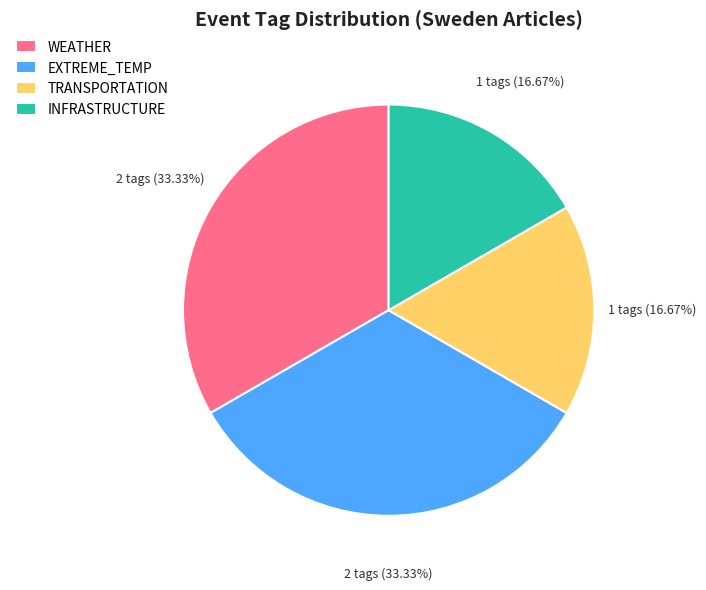

Between EXTREME_TEMP and INFRASTRUCTURE, which is larger?

EXTREME_TEMP